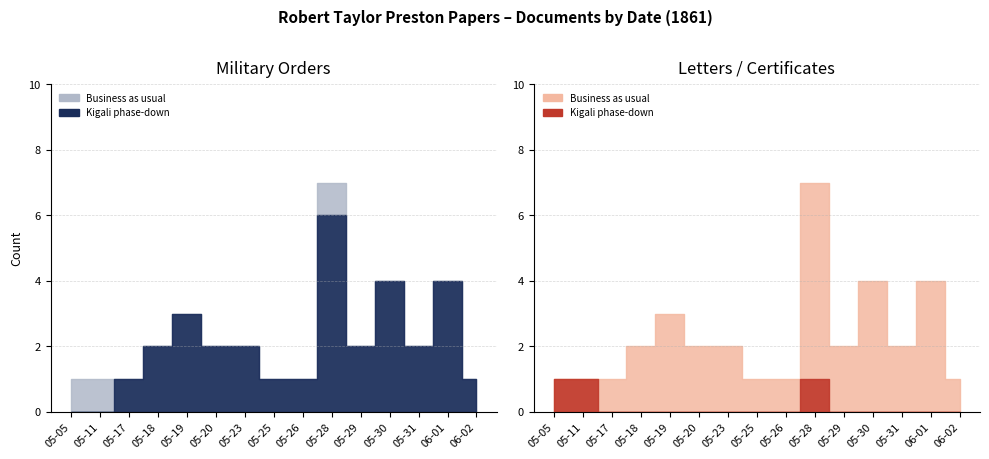

What is the average value of the Military orders series?

2